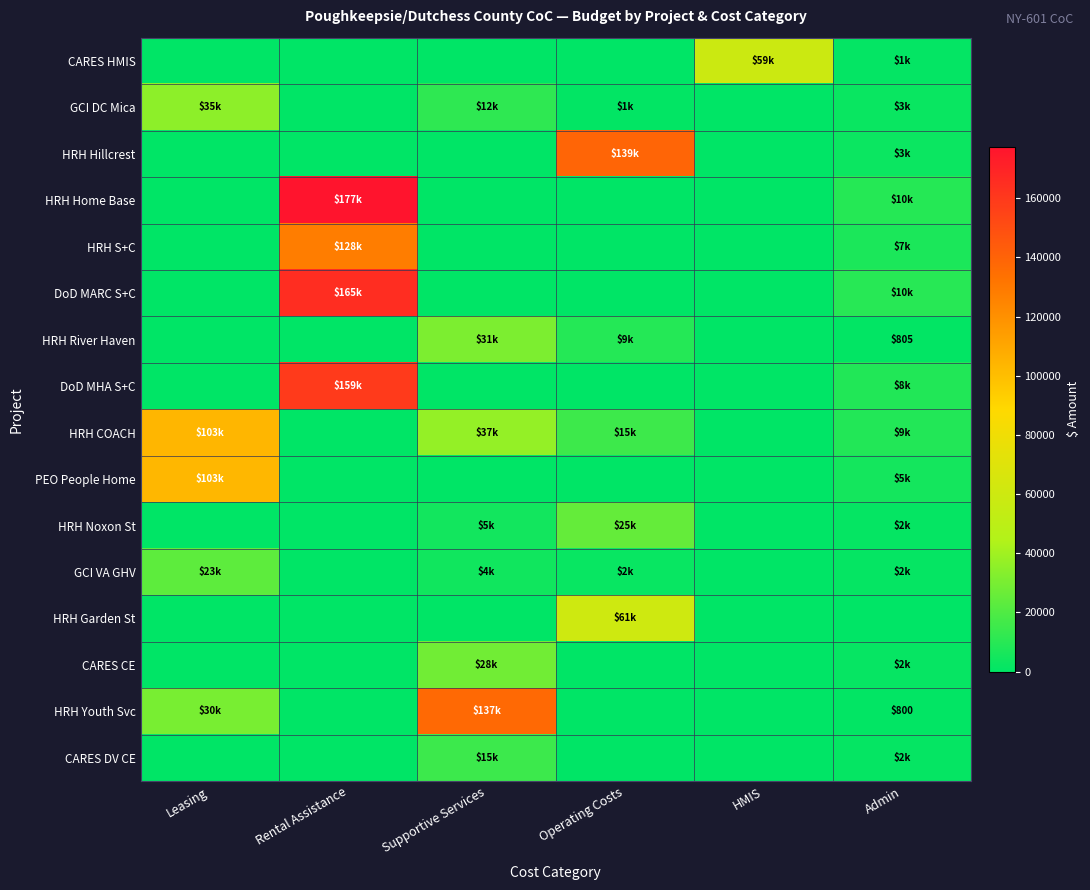

Is it true that HRH S+C equals 0 at HMIS?

True